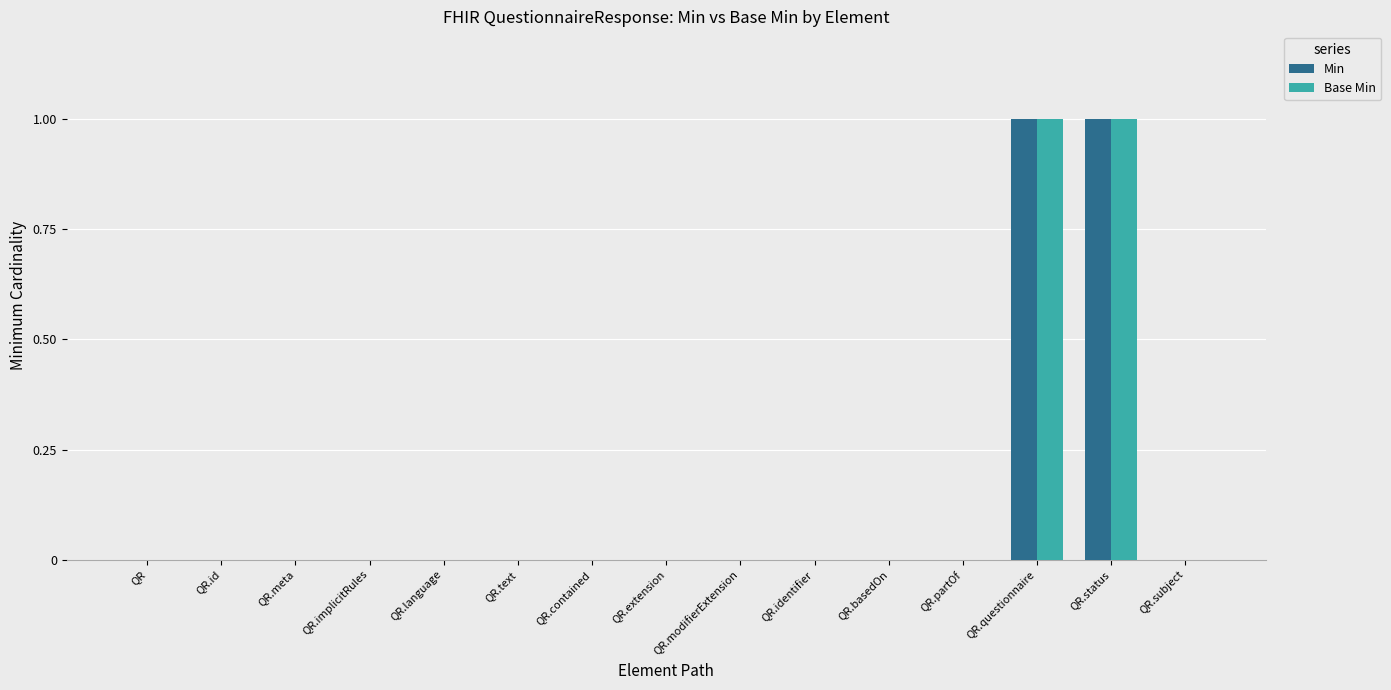

The value of Min at QR.partOf is 1. True or false?

False